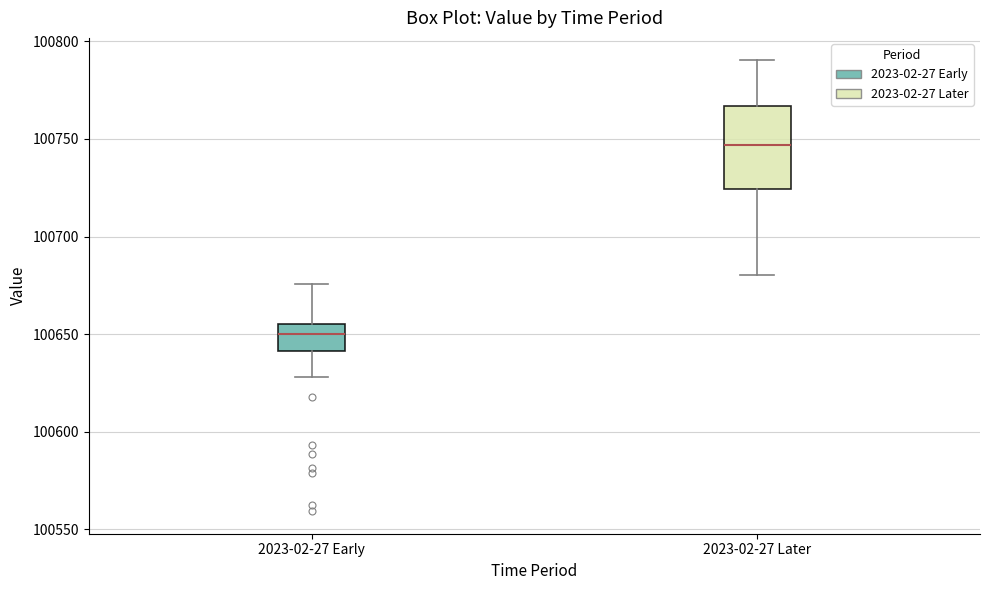

Which box's median line is the highest?

2023-02-27 Later